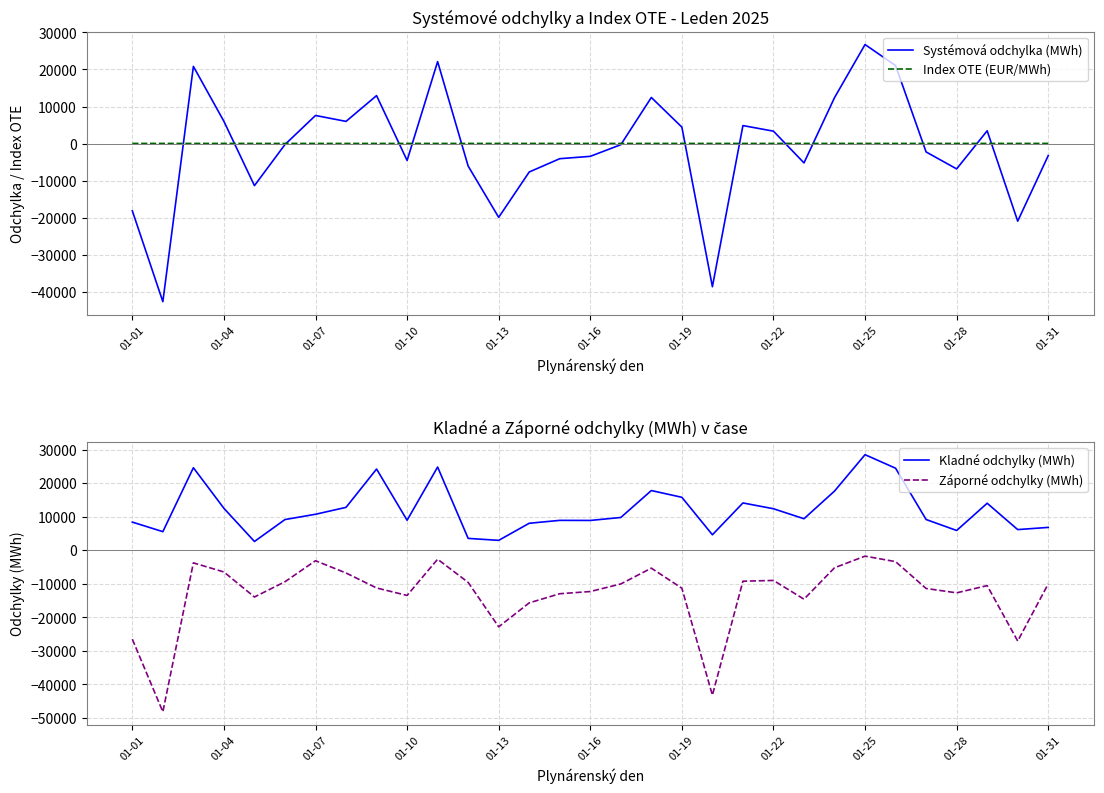

What is the value of the Index OTE (EUR/MWh) point at the 19th from the left?

52.1